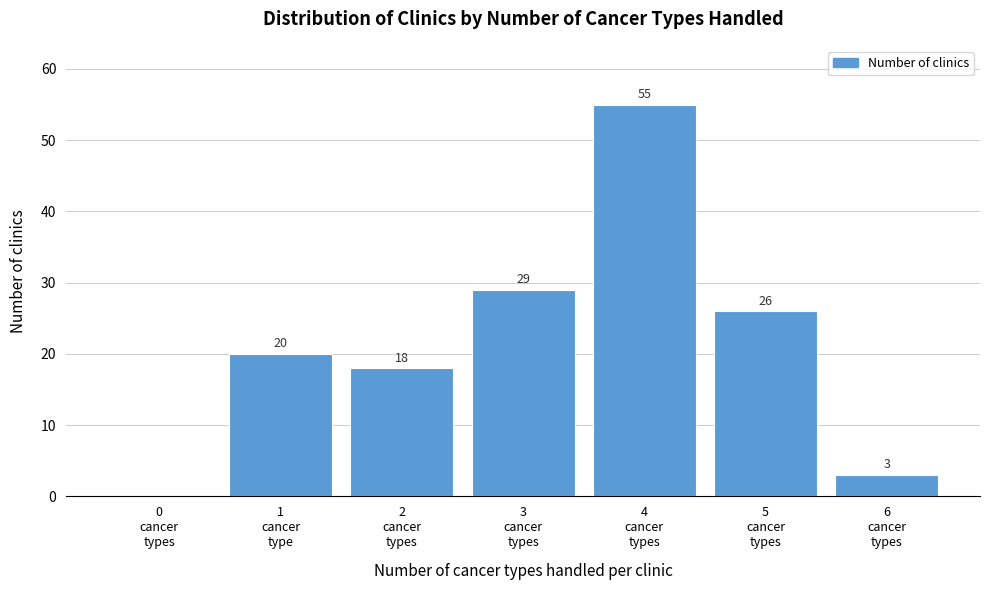

What is the greatest value displayed?

55